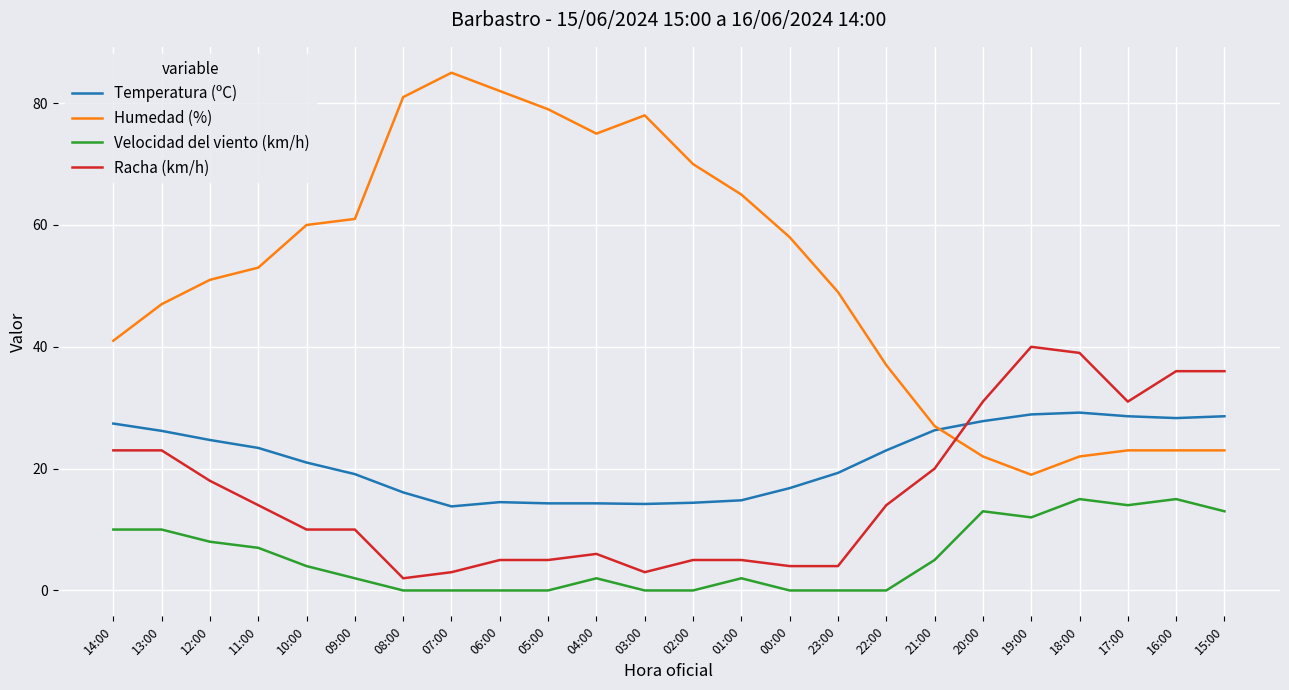

At which label does Temperatura (ºC) first exceed 23?

14:00